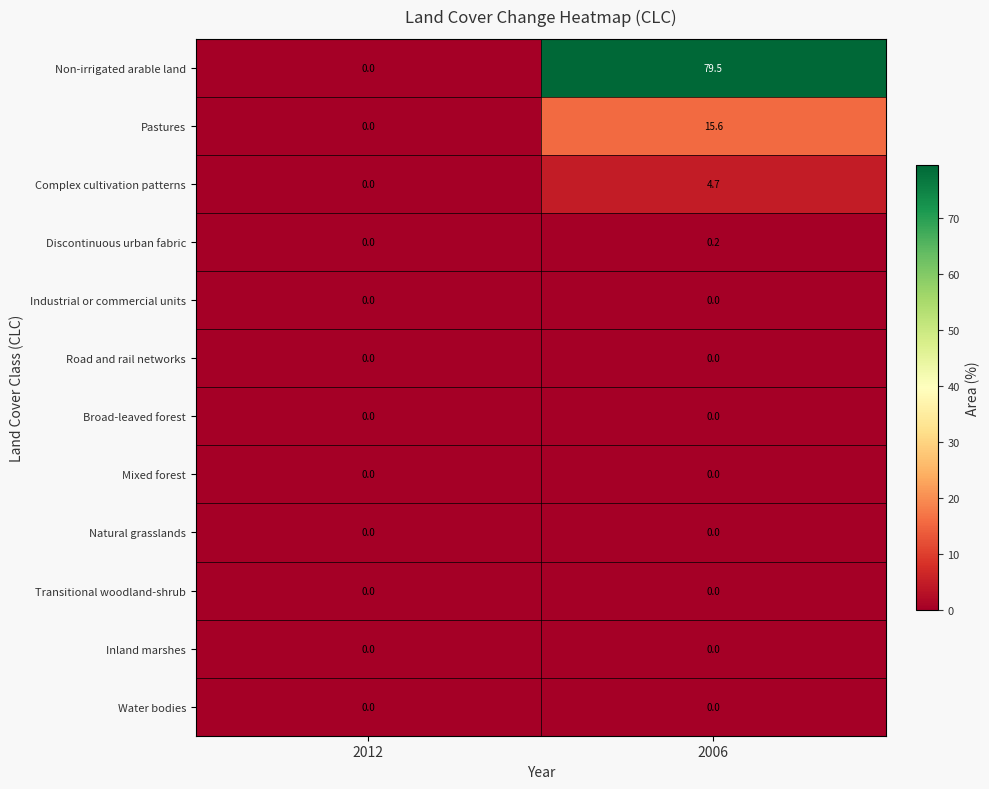

Which series has the largest range (max minus min)?

Non-irrigated arable land